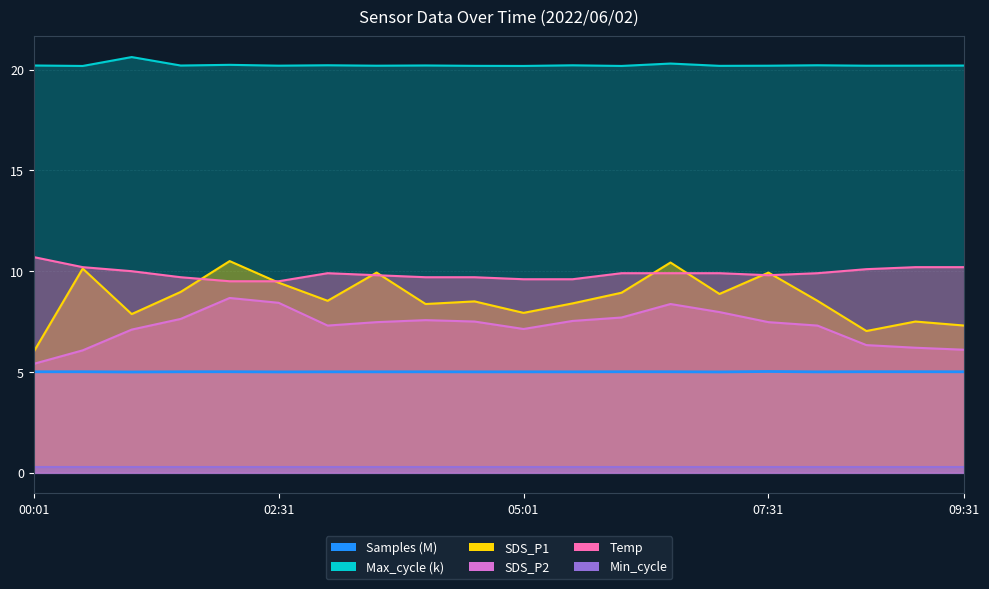

At which label is SDS_P1 closest to 8?

05:01